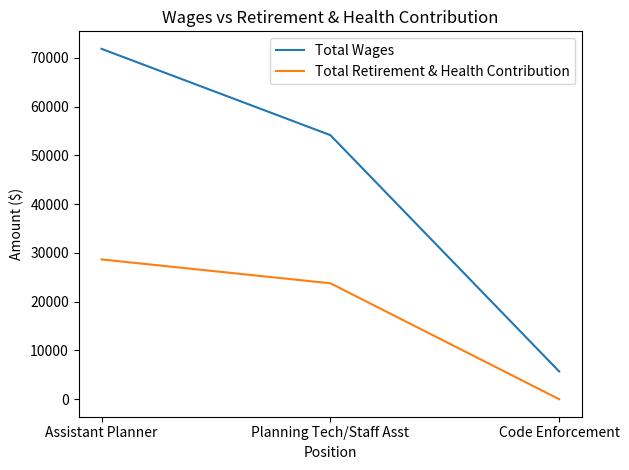

List the series in order of their peak value, highest first.

Total Wages, Total Retirement & Health Contribution